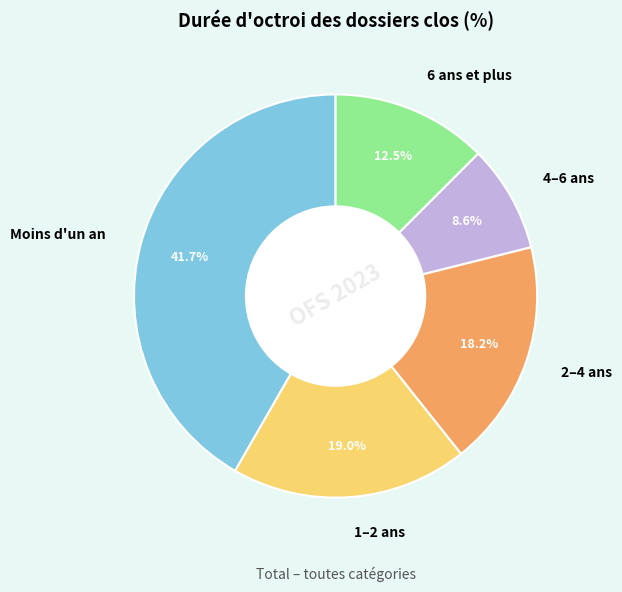

To the nearest percent, what percentage of the pie is 4–6 ans?

9%